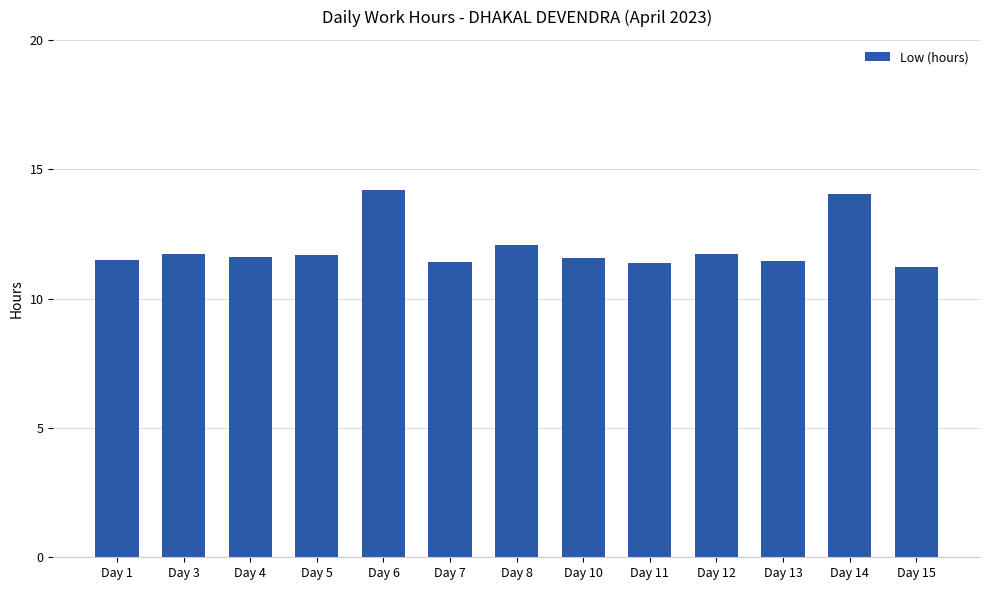

The chart shows a value of 11.2 at Day 15. True or false?

True